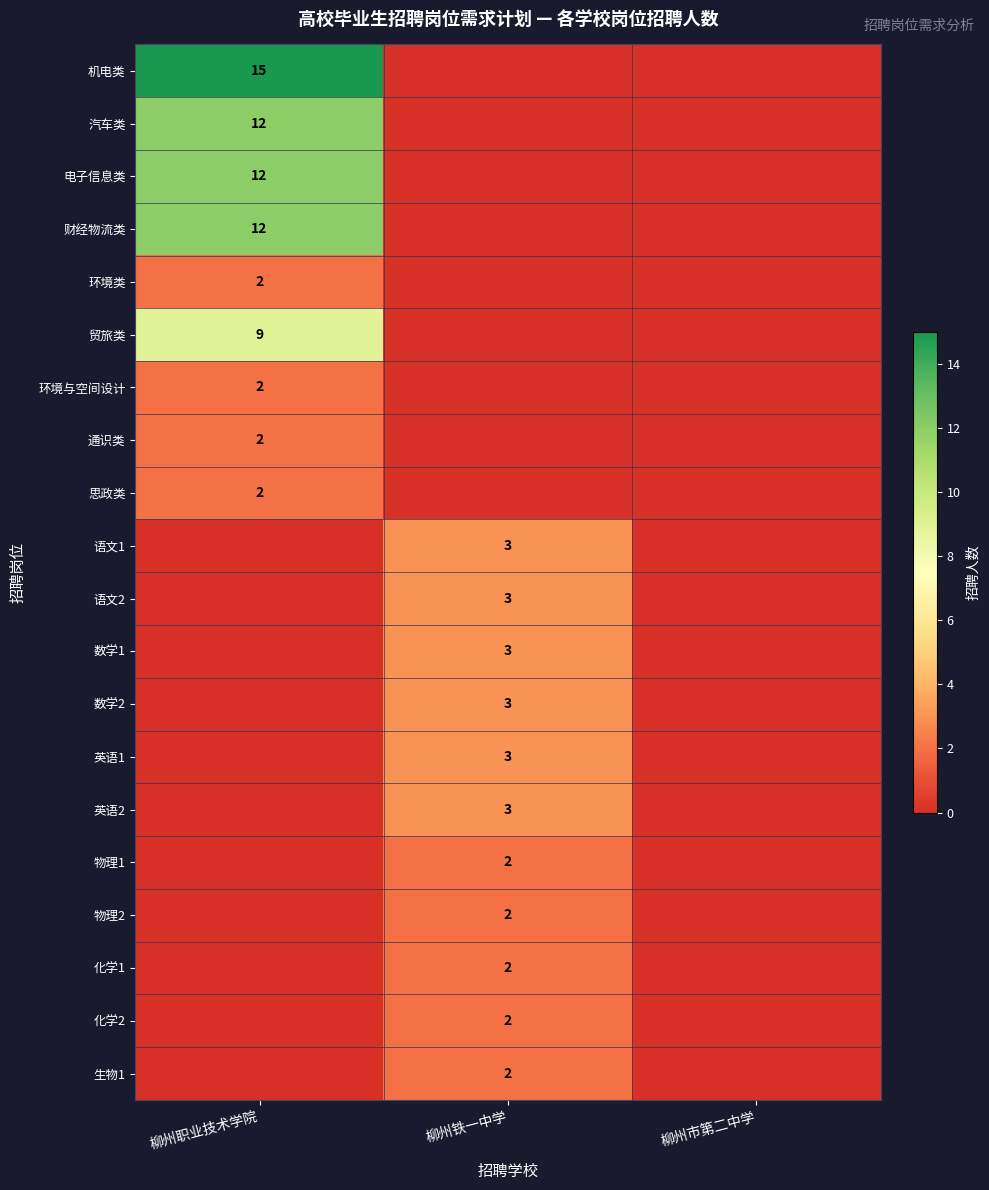

True or false: 汽车类 has a value of 7 at 柳州职业技术学院.

False